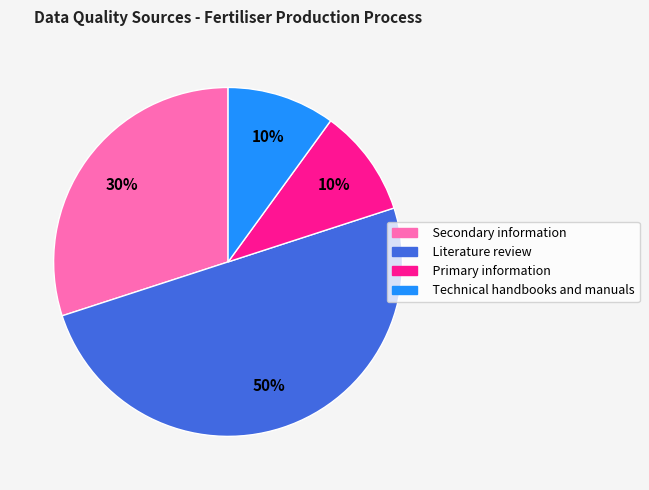

To the nearest percent, what percentage of the pie is Literature review?

50%